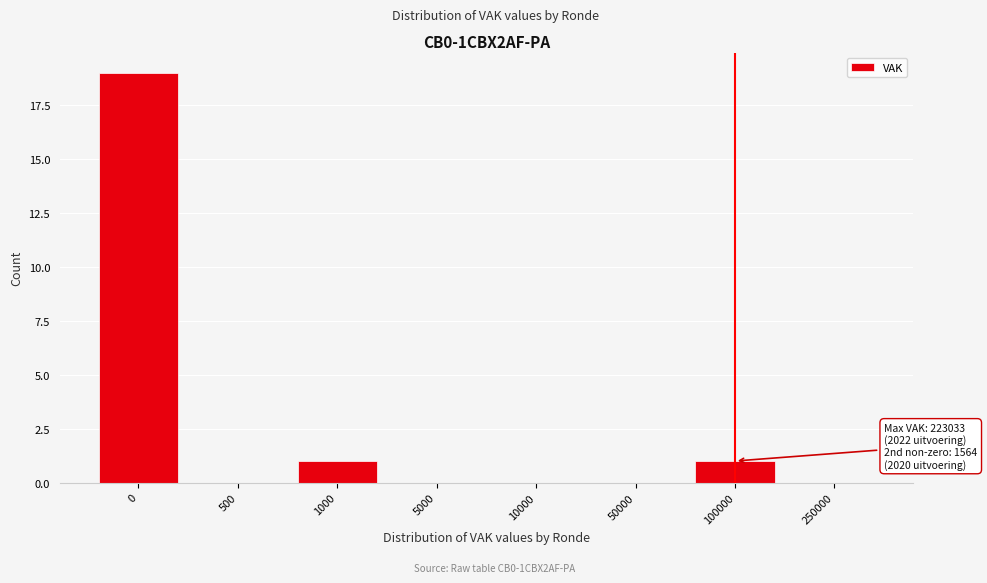

Reading right to left, extract all data points from this chart.

250000=0	100000=1	50000=0	10000=0	5000=0	1000=1	500=0	0=19